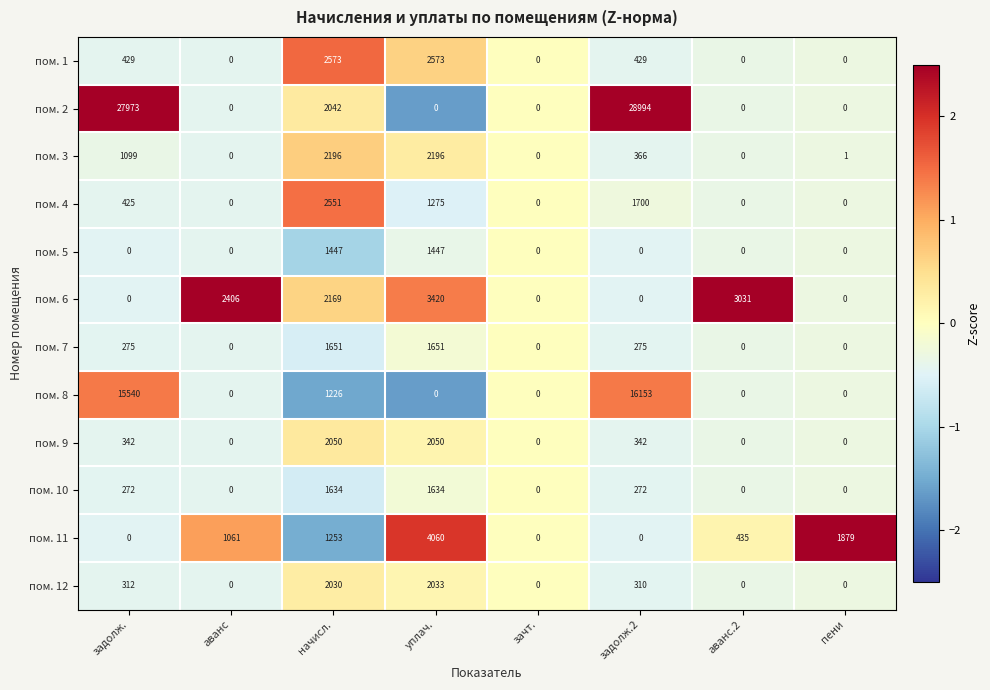

What is the greatest value displayed?

28994